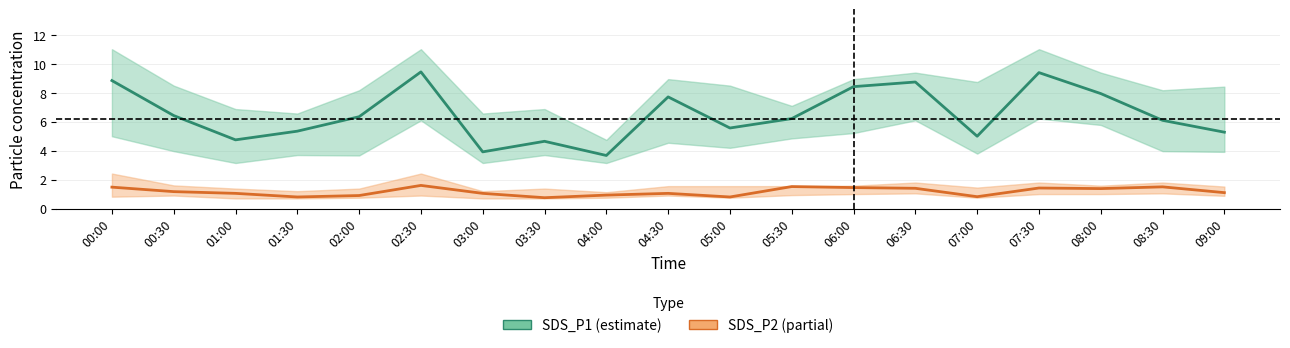

What value does the SDS_P1 series have at 05:00?

5.6